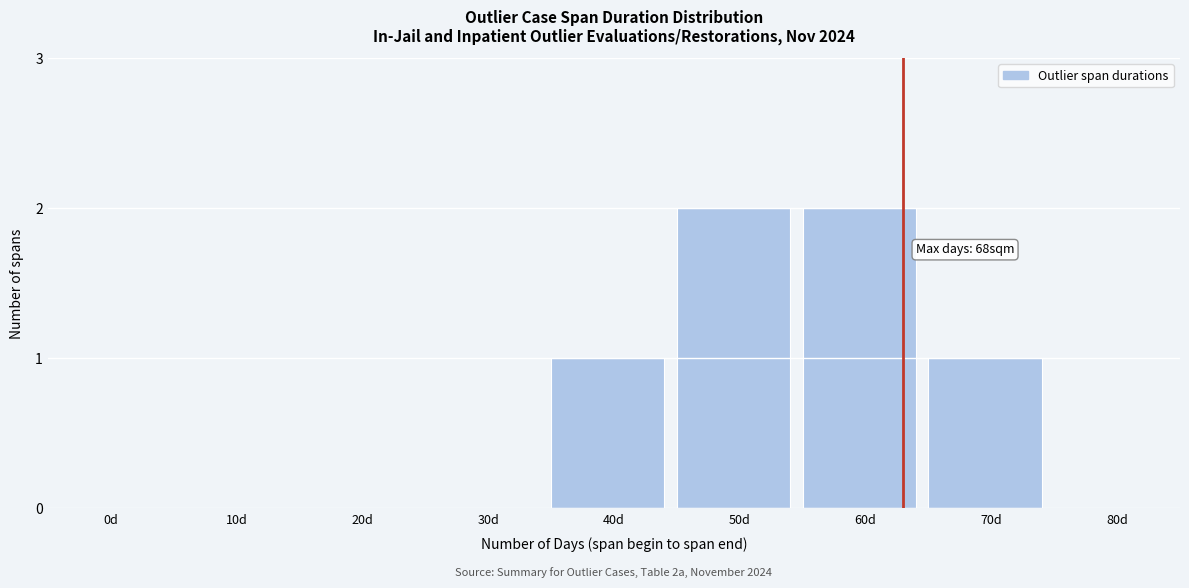

Reading left to right, what are all the values shown in this chart?

0d=0	10d=0	20d=0	30d=0	40d=1	50d=2	60d=2	70d=1	80d=0